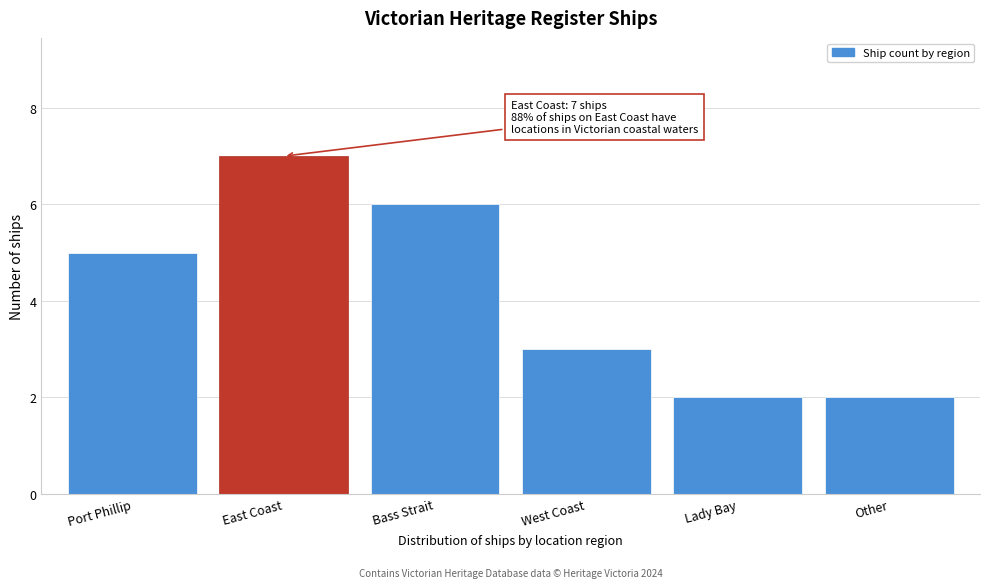

Reading right to left, transcribe all the data shown in this chart.

Other=2	Lady Bay=2	West Coast=3	Bass Strait=6	East Coast=7	Port Phillip=5